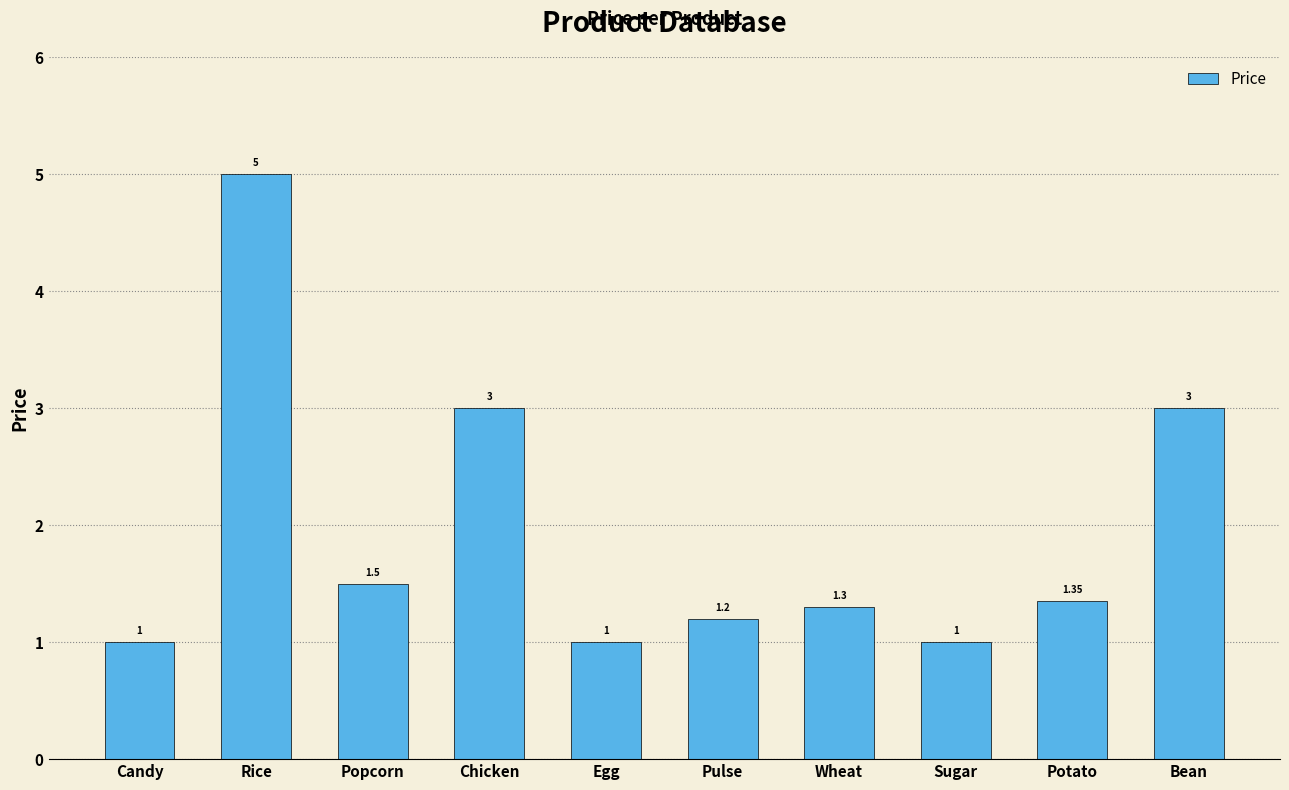

What is the difference between the second highest and minimum values?

2.0